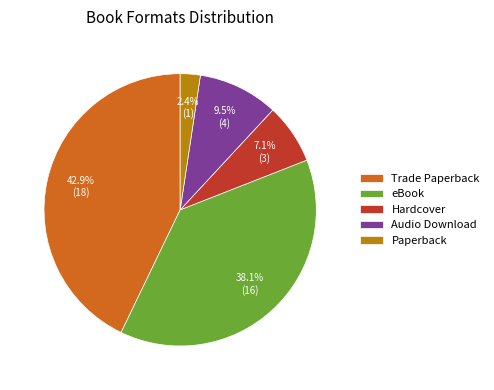

To the nearest percent, what is the combined percentage of Hardcover and eBook?

45%